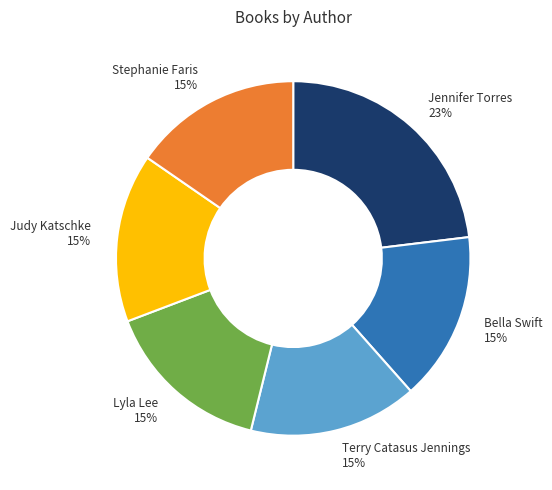

Count the number of slices in the pie.

6